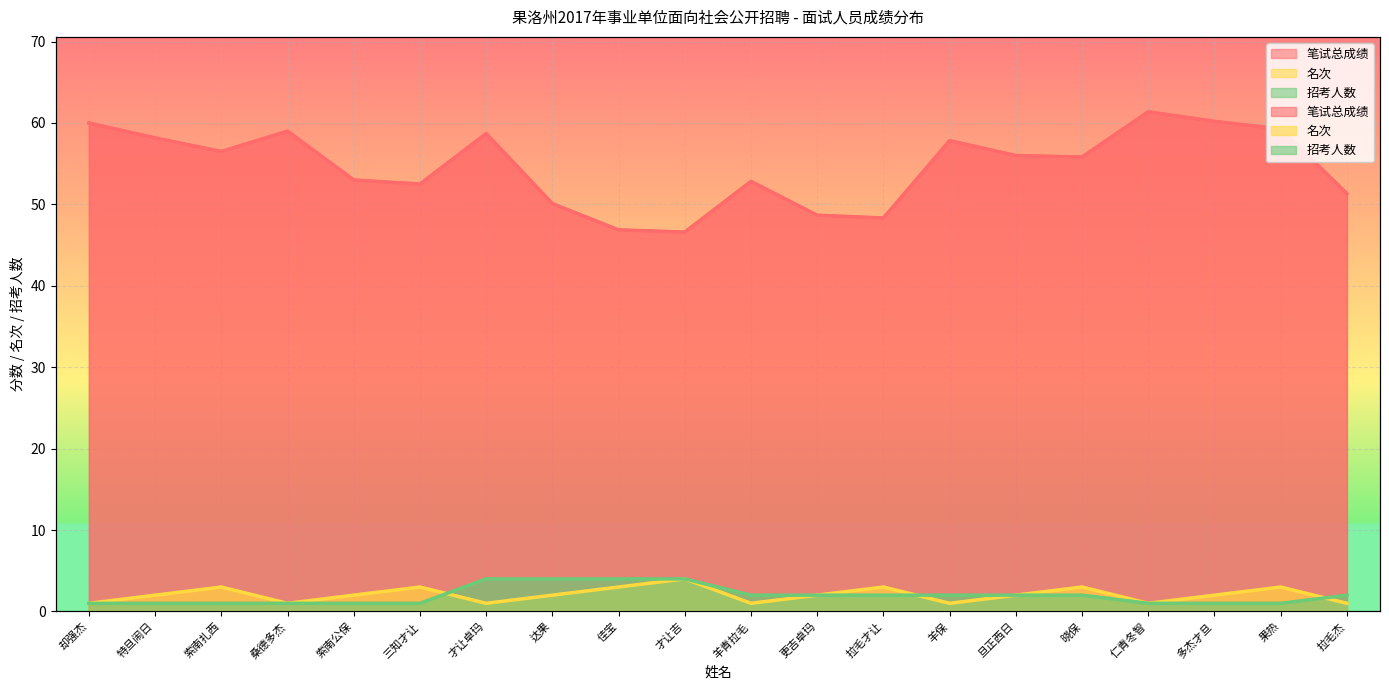

Reading left to right, what are all the values shown in this chart?

笔试总成绩: 60.0	58.2	56.5	59.0	53.0	52.5	58.7	50.1	46.9	46.6	52.8	48.7	48.3	57.8	56.0	55.8	61.4	60.2	59.3	51.3
名次: 1.0	2.0	3.0	1.0	2.0	3.0	1.0	2.0	3.0	4.0	1.0	2.0	3.0	1.0	2.0	3.0	1.0	2.0	3.0	1.0
招考人数: 1.0	1.0	1.0	1.0	1.0	1.0	4.0	4.0	4.0	4.0	2.0	2.0	2.0	2.0	2.0	2.0	1.0	1.0	1.0	2.0